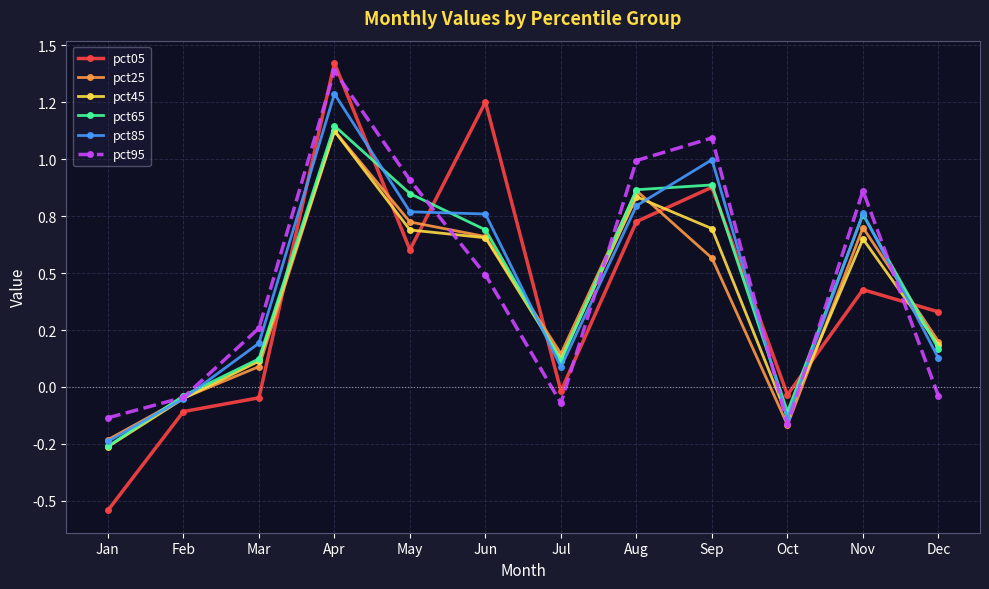

What are all the series names shown in the legend?

pct05, pct25, pct45, pct65, pct85, pct95